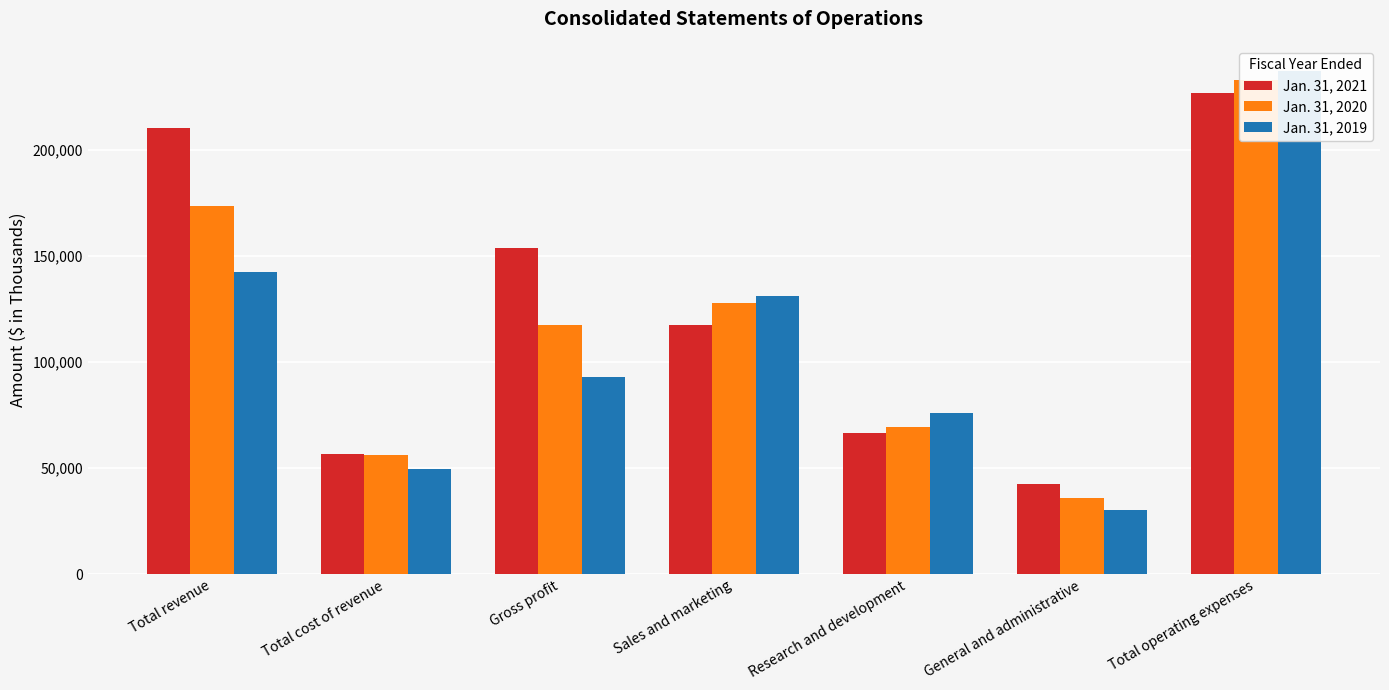

What is the label of the 4th bar from the right?

Sales and marketing